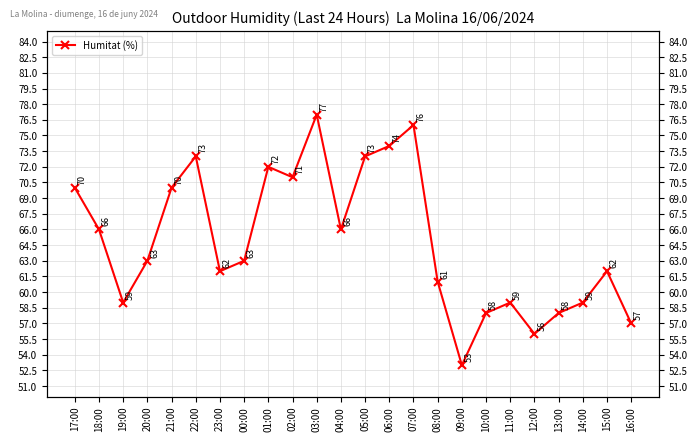

Is this an area chart (filled region under the line)?

No